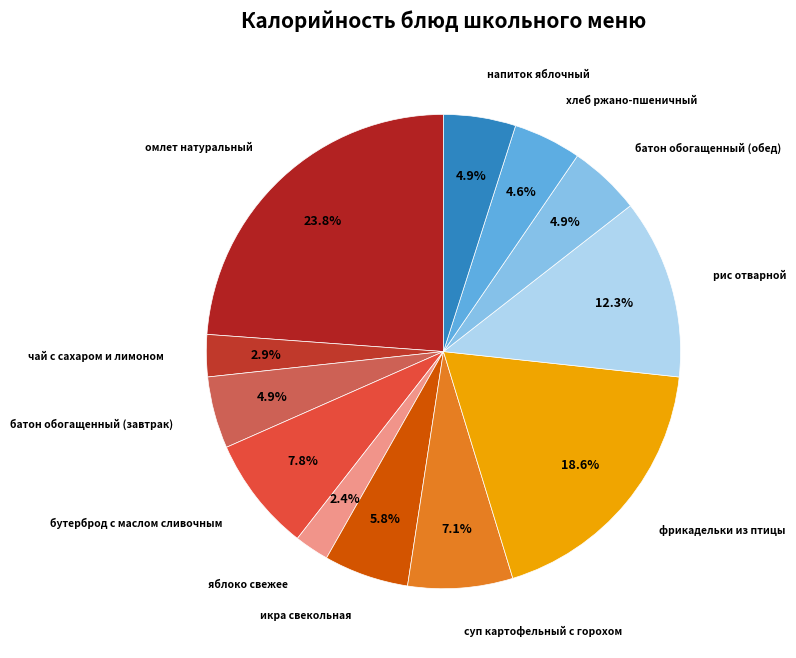

What is the largest slice in the pie chart?

омлет натуральный